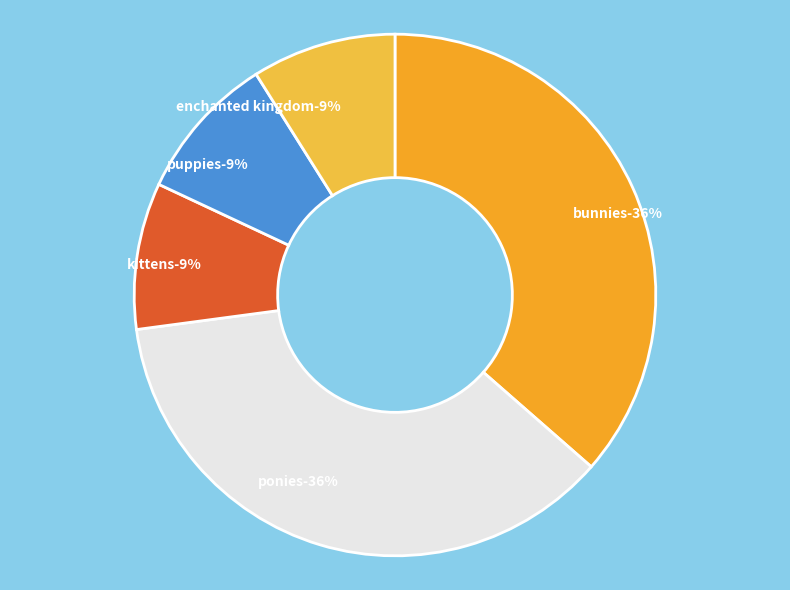

Combined, what portion of the pie is Too Cute Coloring Book: Bunnies and Too Cute Coloring Book: Ponies?

72.9%